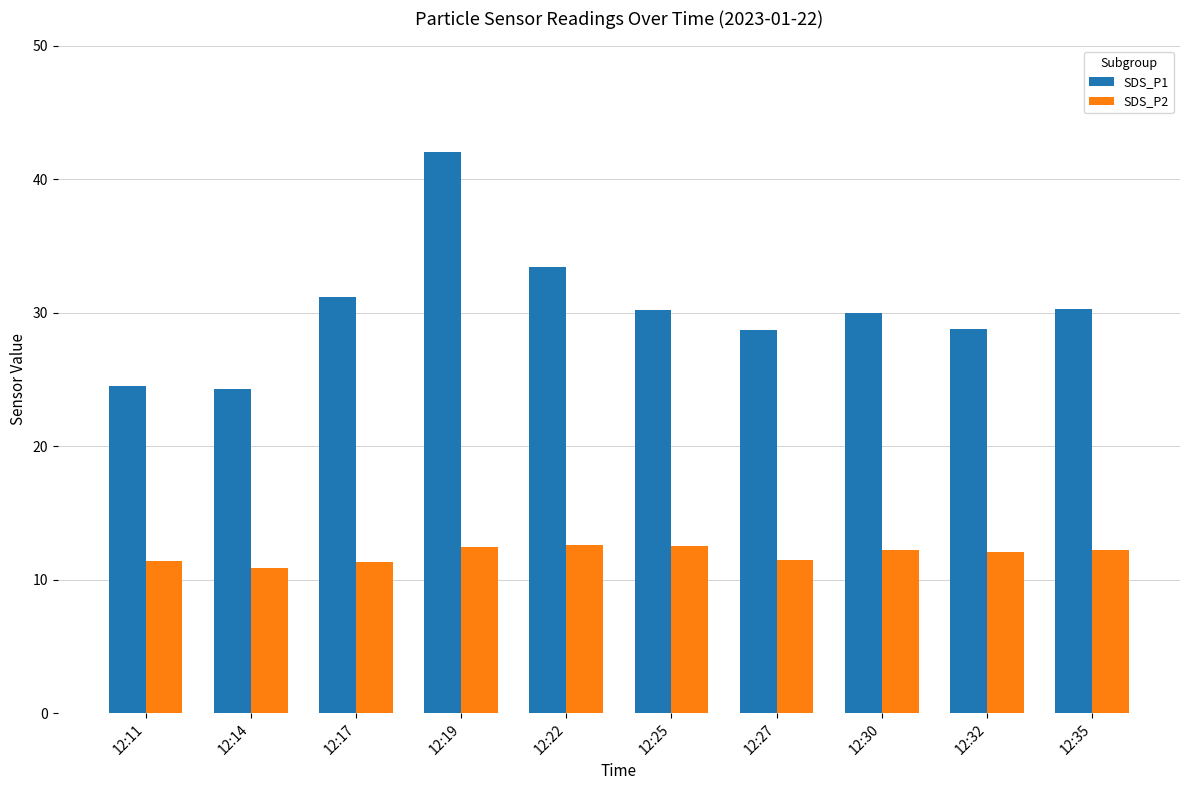

Is it true that SDS_P1 equals 58.5 at 12:19?

False